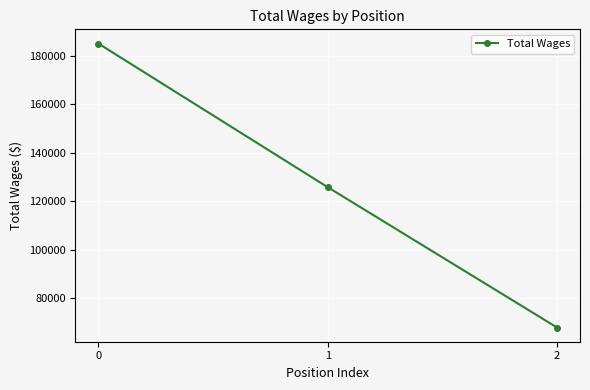

The chart shows a value of 108142 at 2. True or false?

False